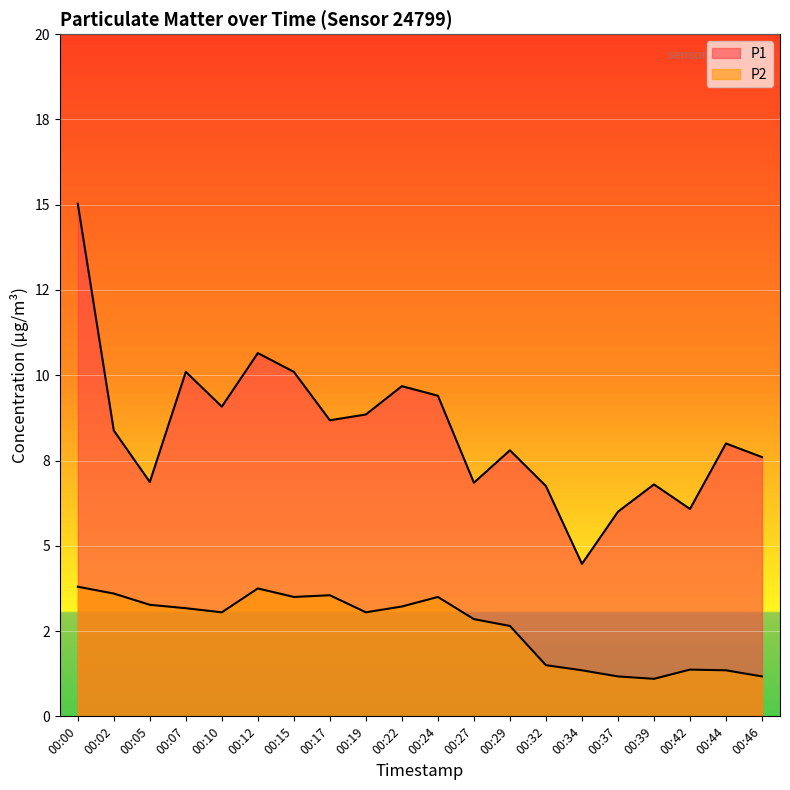

Is it true that P1 equals 9.7 at 00:22?

True